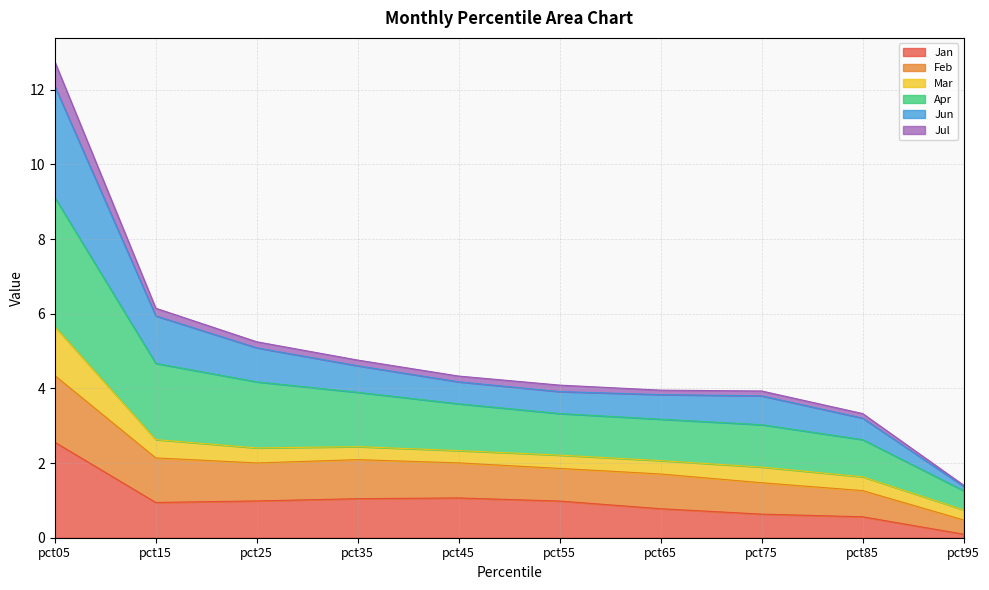

True or false: Apr and Jan cross at least once.

False